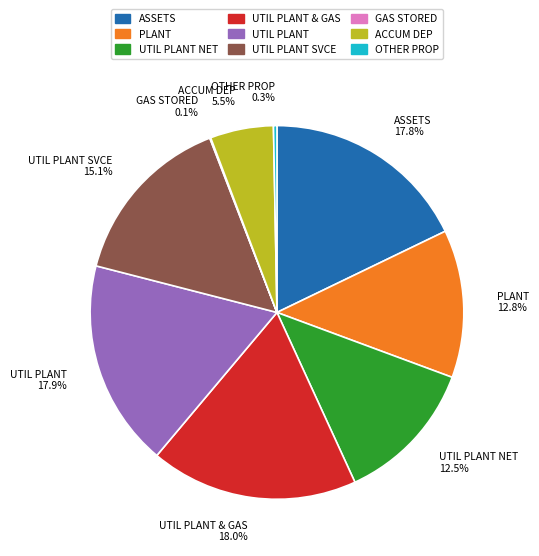

Is there any slice that represents more than half of the pie?

No